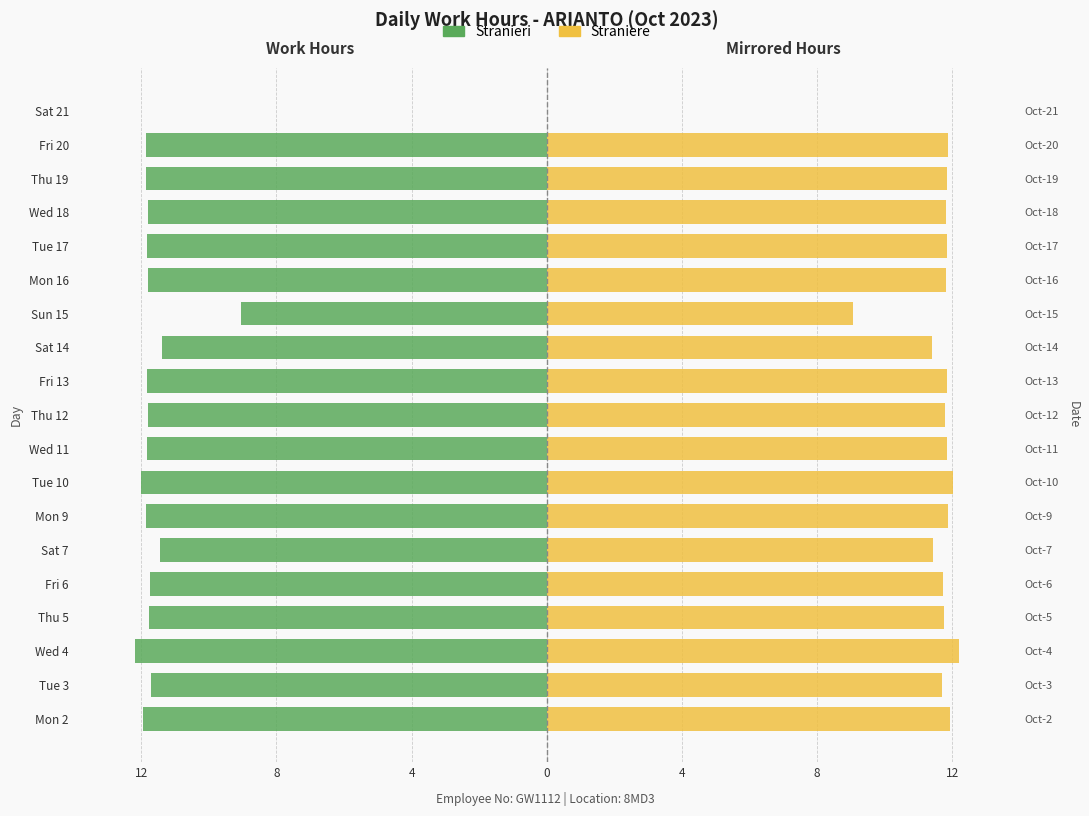

How many data points does each series have?

19